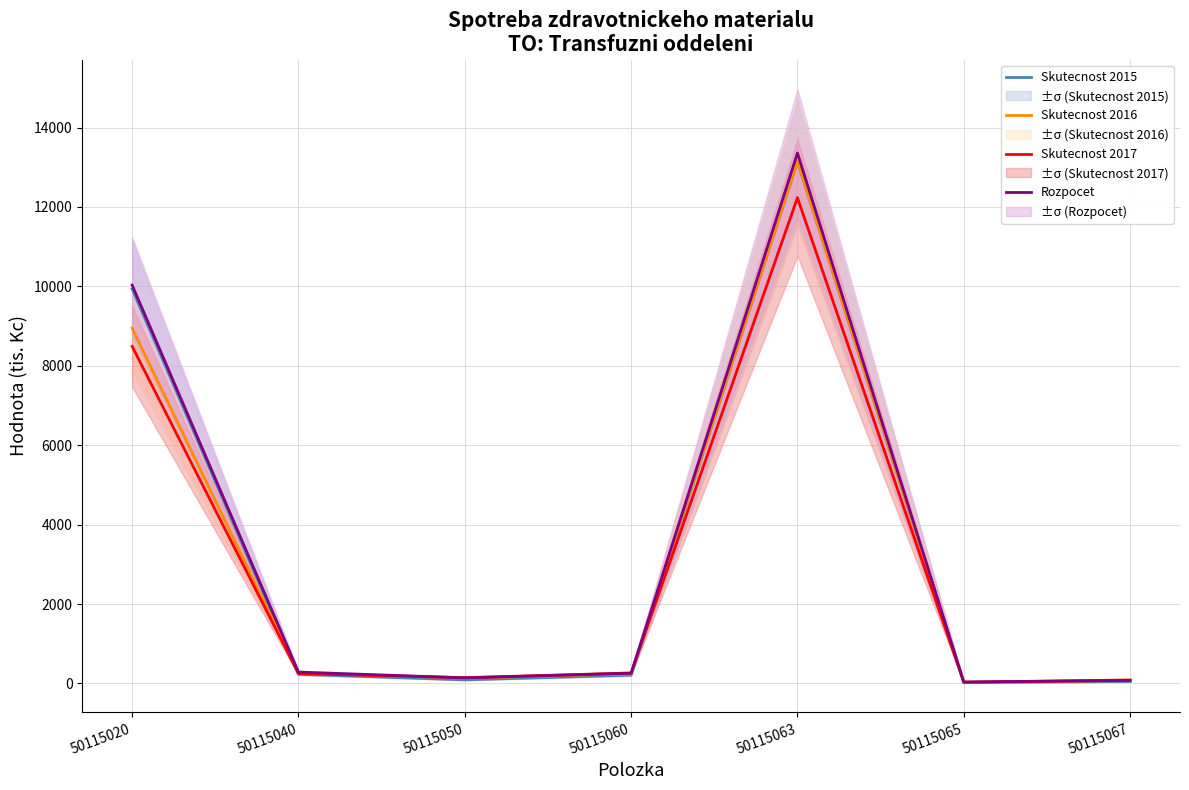

What is the minimum value shown in the chart?

21.1